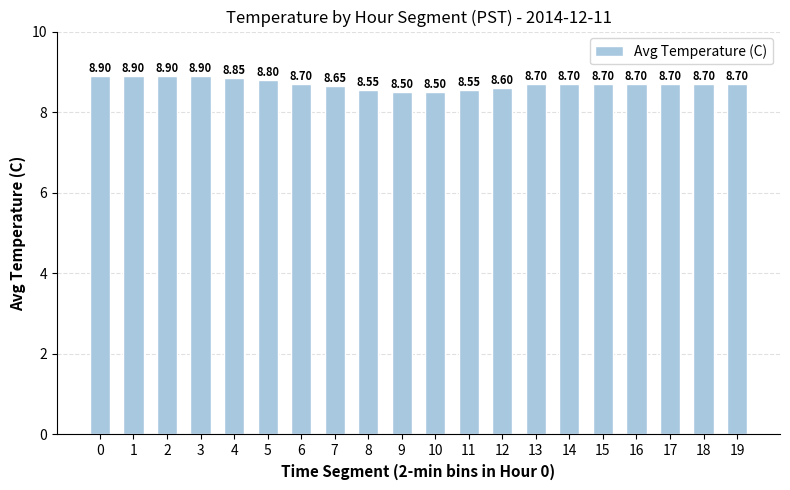

What is the difference between the maximum and minimum values?

0.4